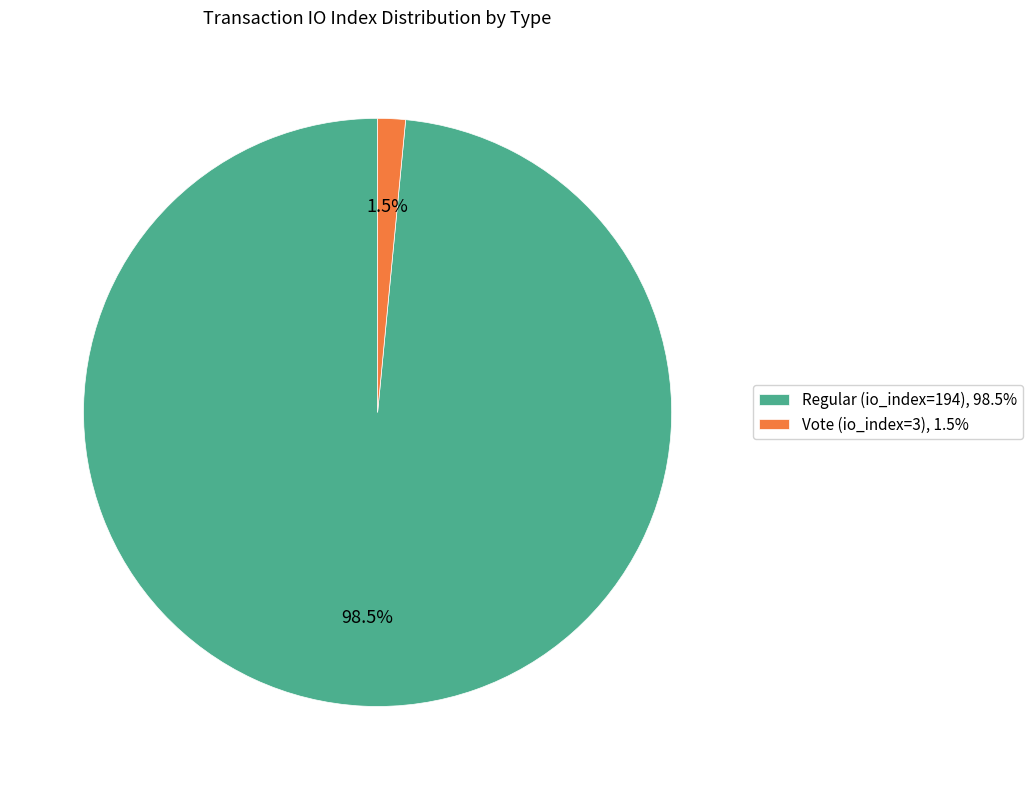

Which has a higher value, Regular (io_index=194), 98.5% or Vote (io_index=3), 1.5%?

Regular (io_index=194), 98.5%